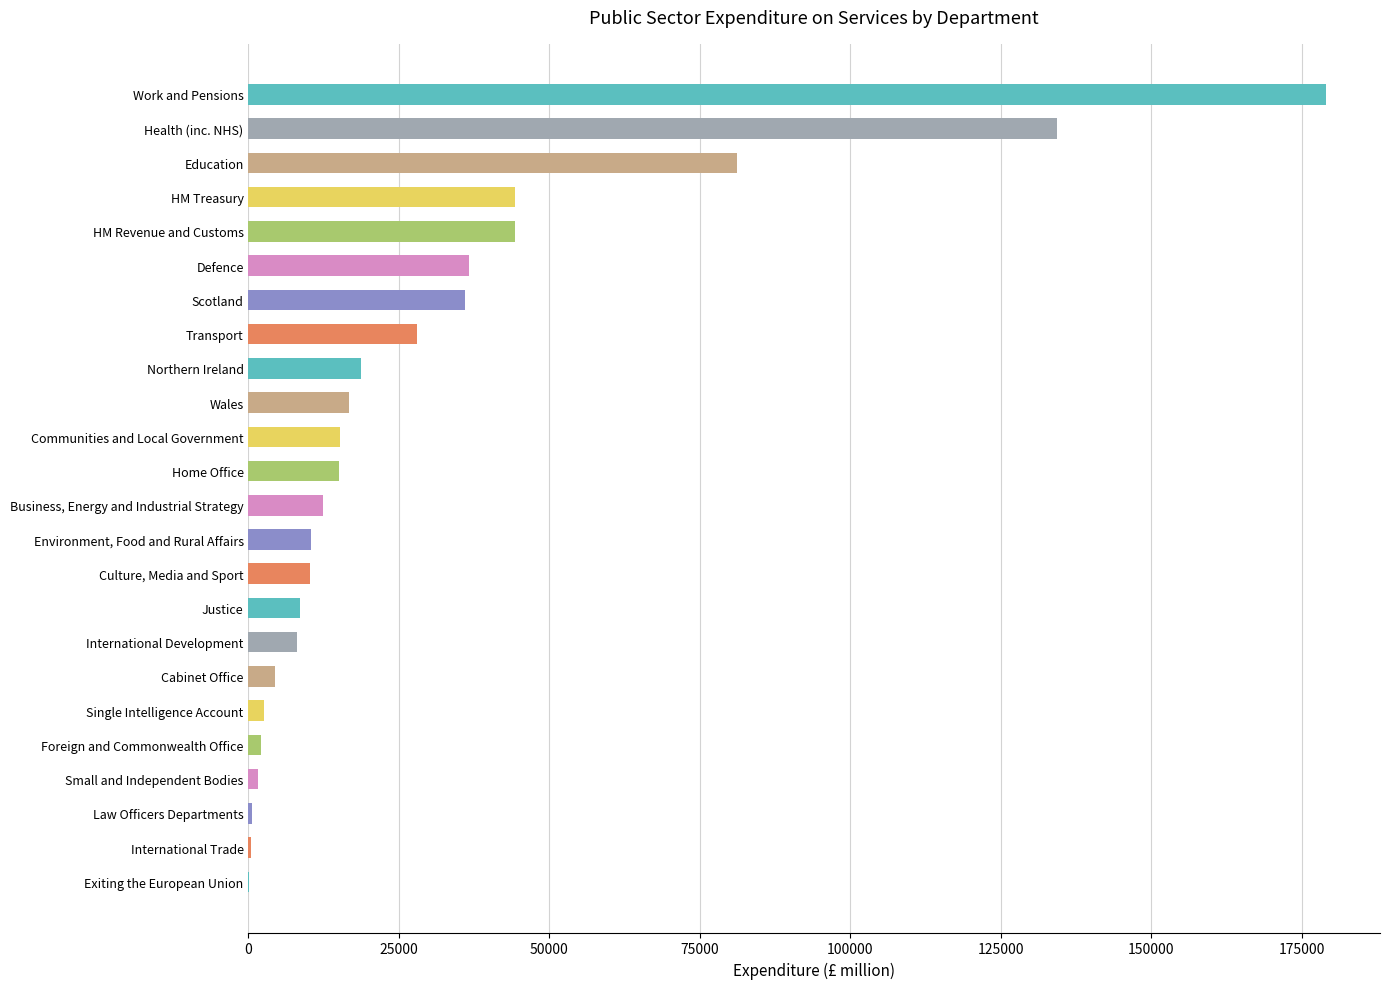

Between Scotland and Small and Independent Bodies, which is larger?

Scotland